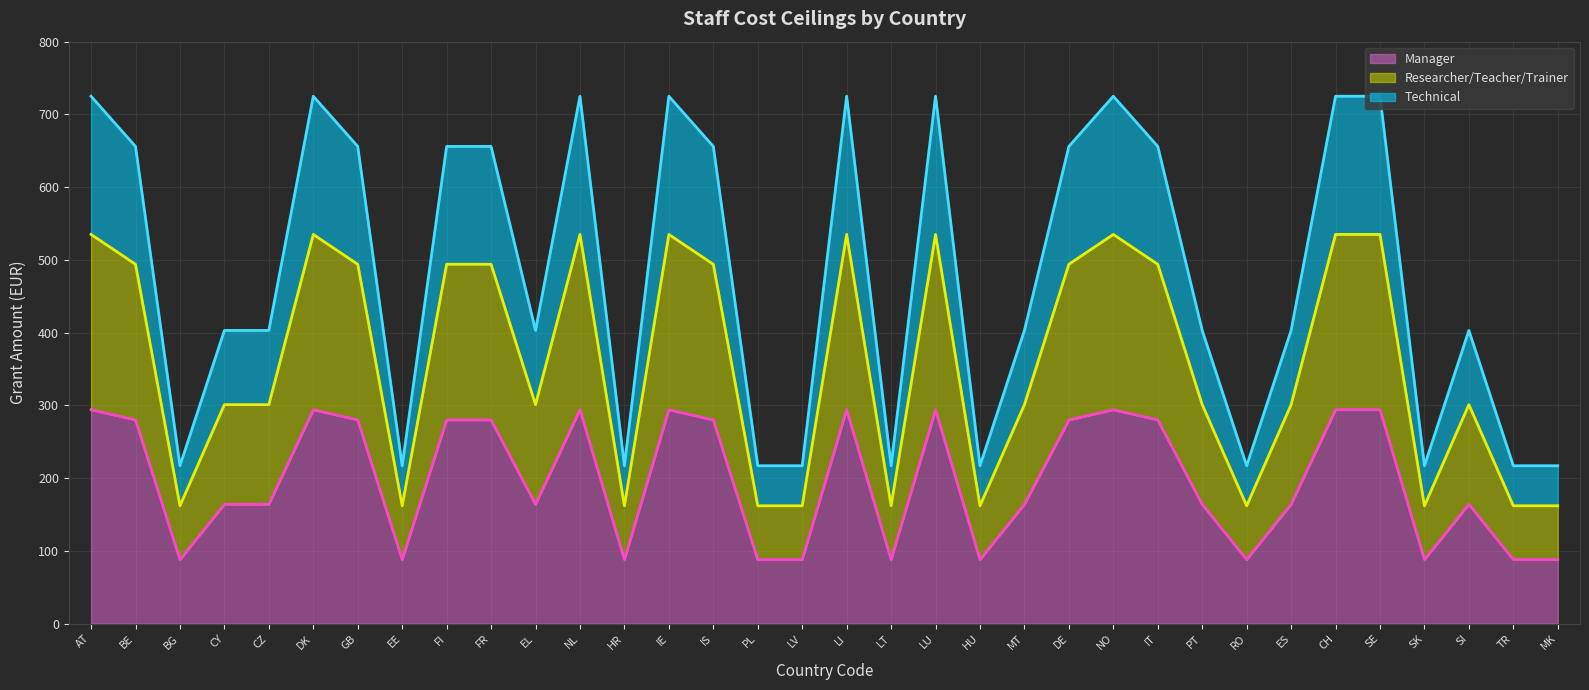

The value of Manager at TR is 88. True or false?

True